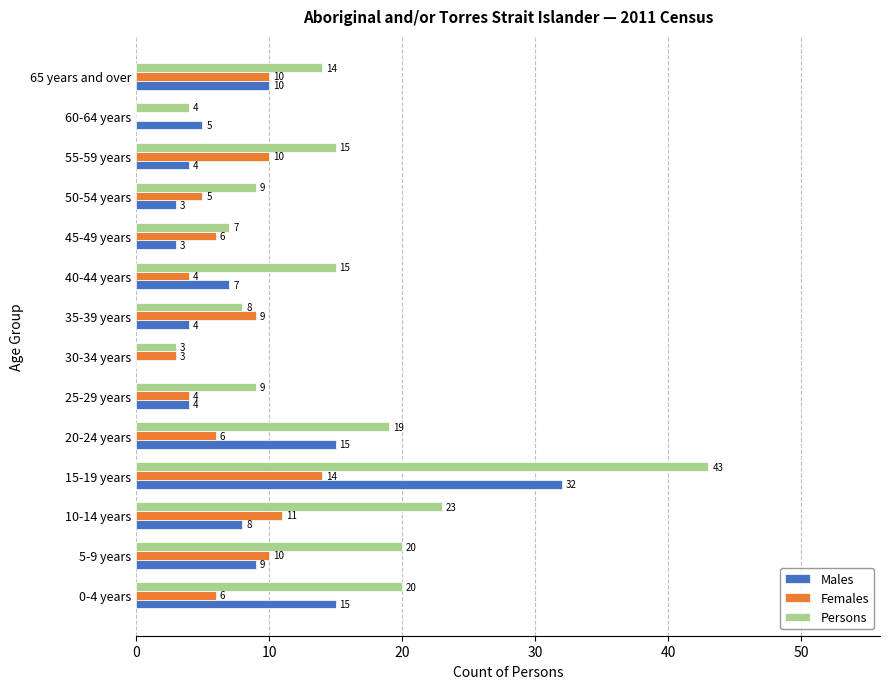

What is the sum of all Persons values?

209